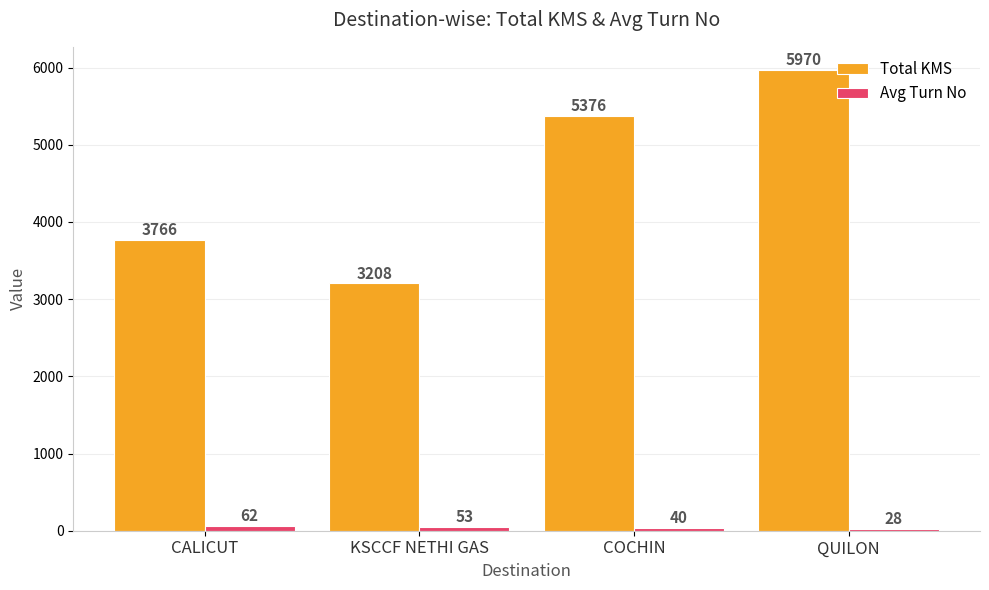

What is the sum of all Total KMS values?

18320